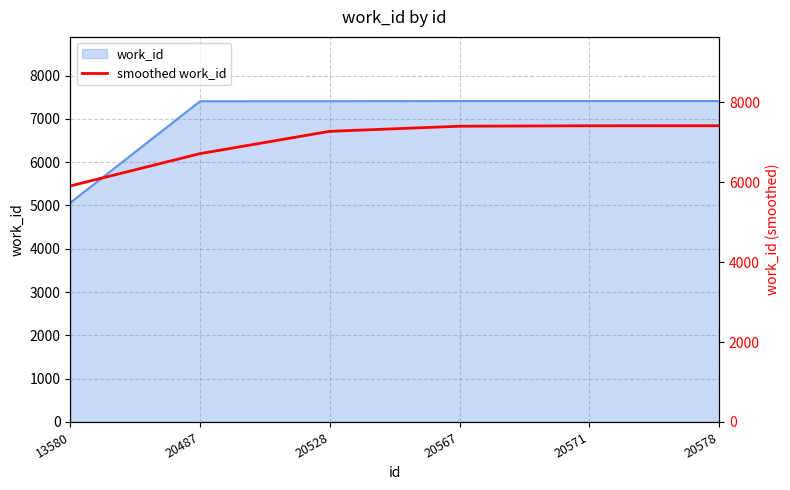

True or false: the data shows 7410.5 at 20571.

True